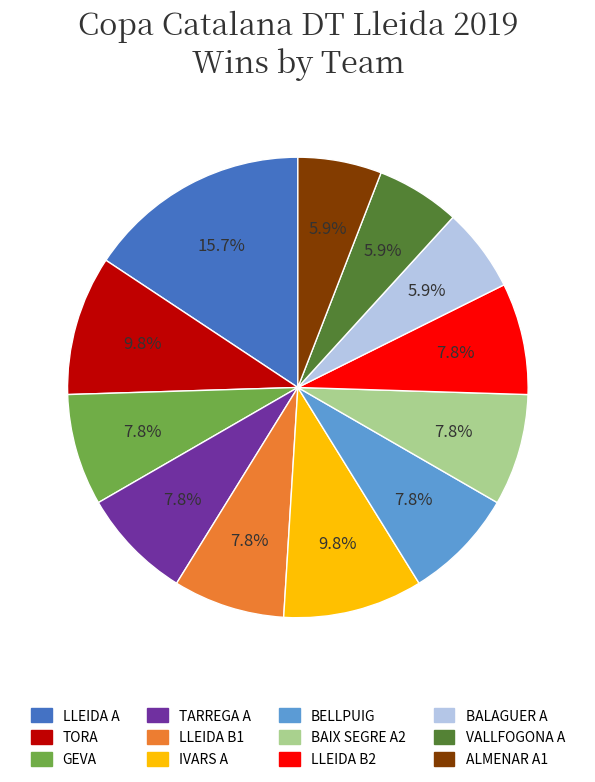

What is the largest slice in the pie chart?

LLEIDA A